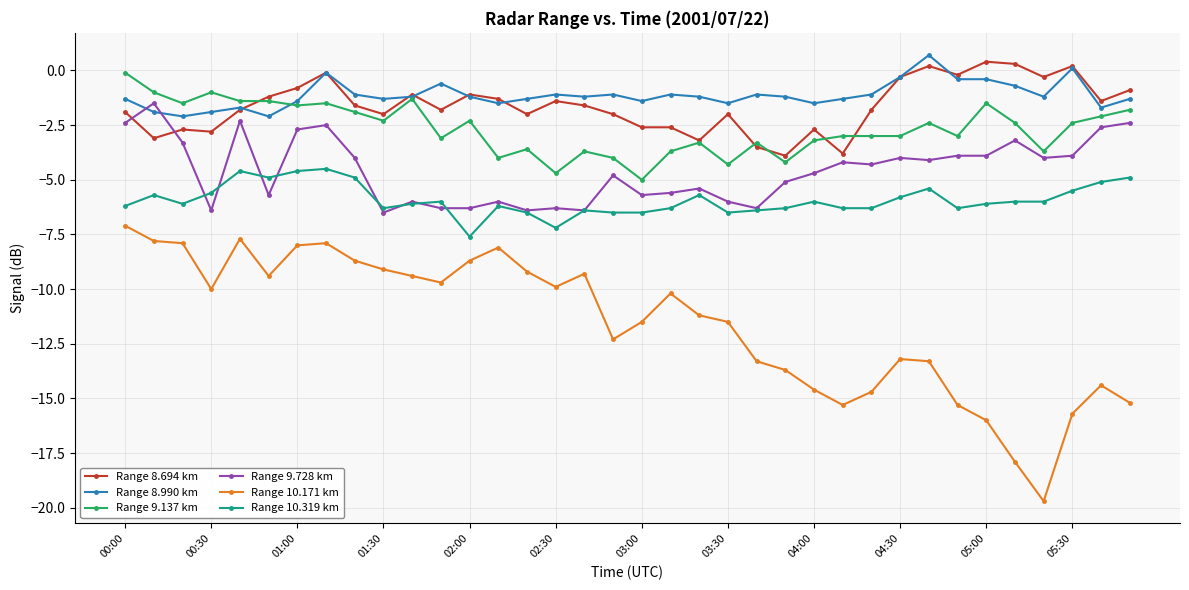

How many values in Range 8.694 km are above zero?

4